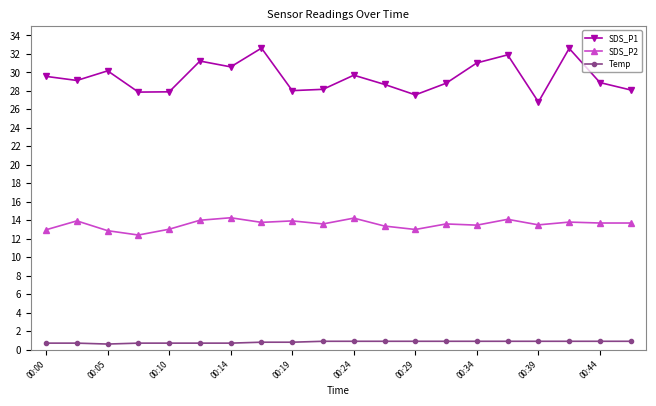

Which series has the largest total across all categories?

SDS_P1